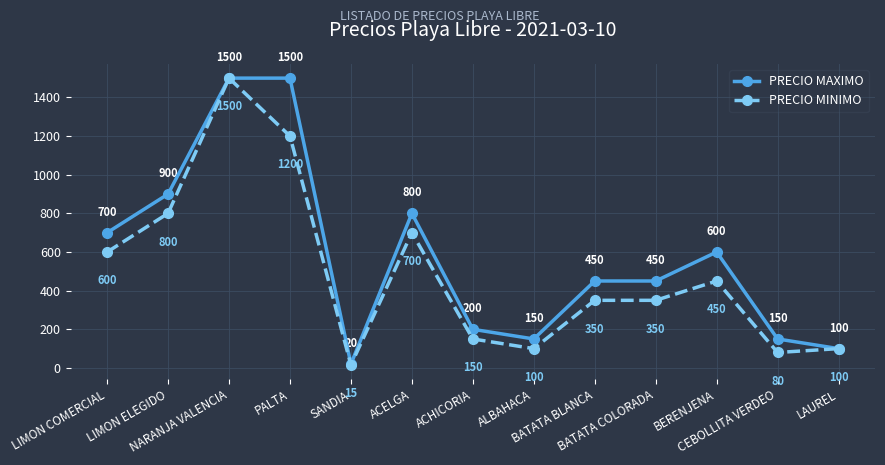

Which series has the widest spread of values?

PRECIO MINIMO